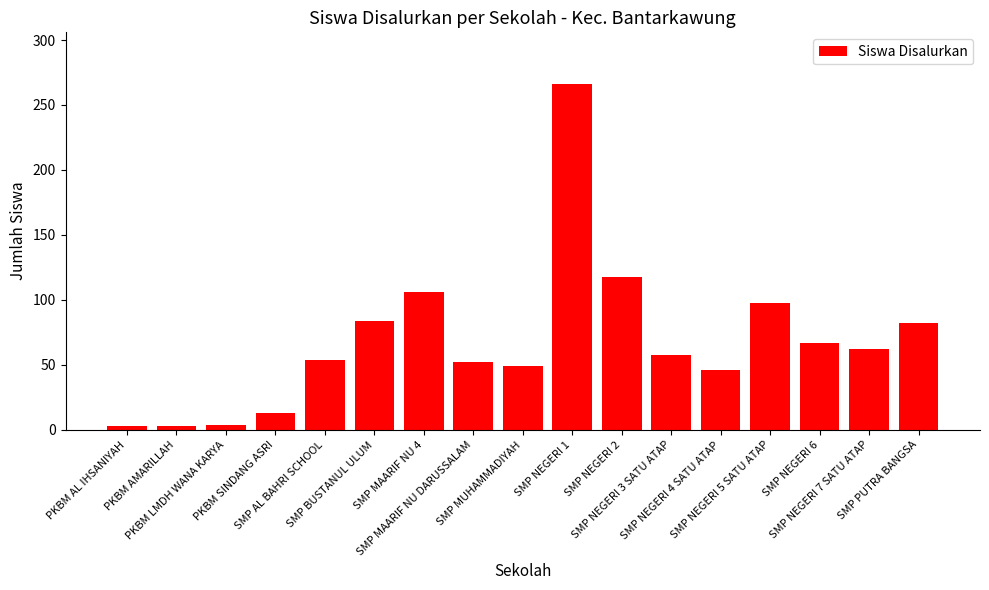

What is the maximum value shown in the chart?

266